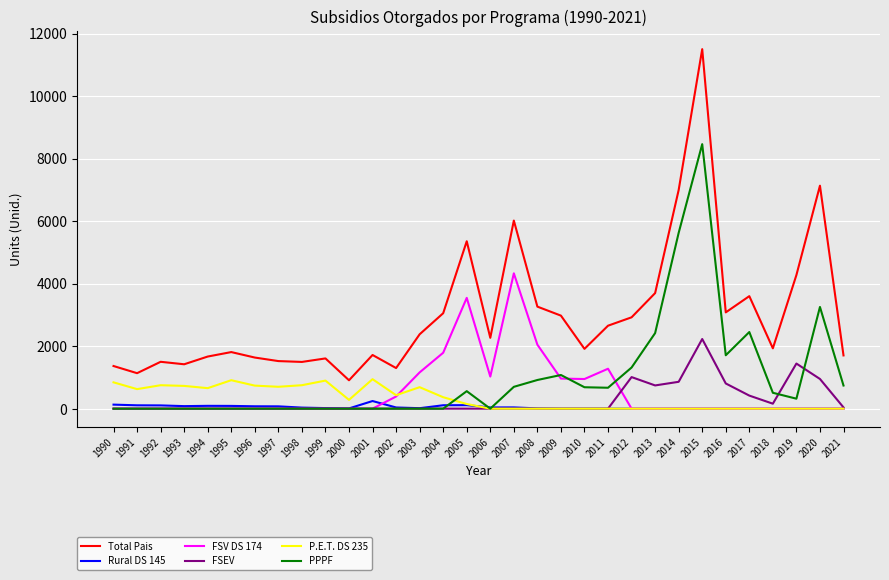

What is the greatest value displayed?

11500